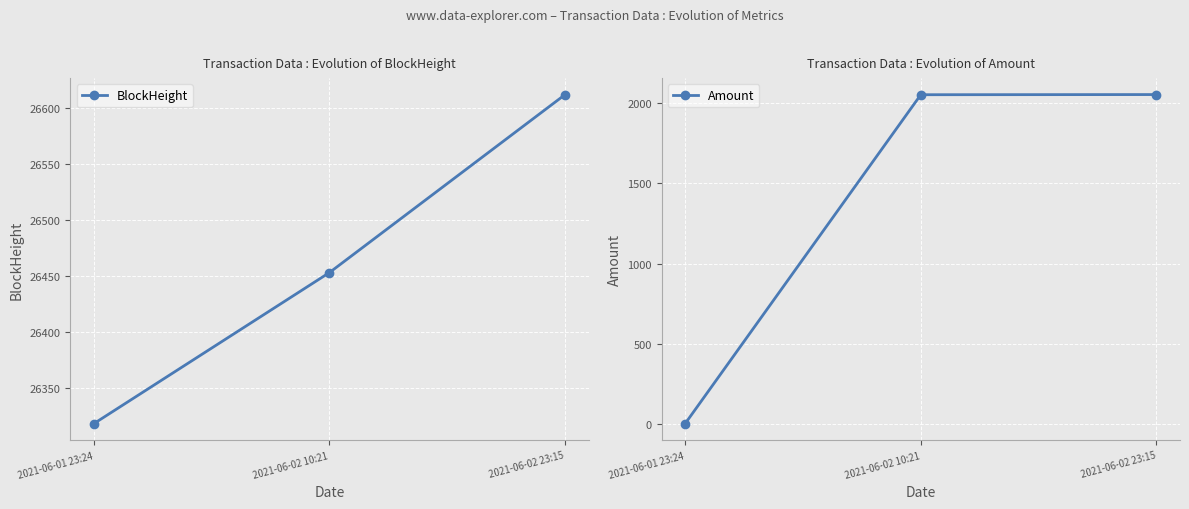

Which series has the largest total across all categories?

BlockHeight